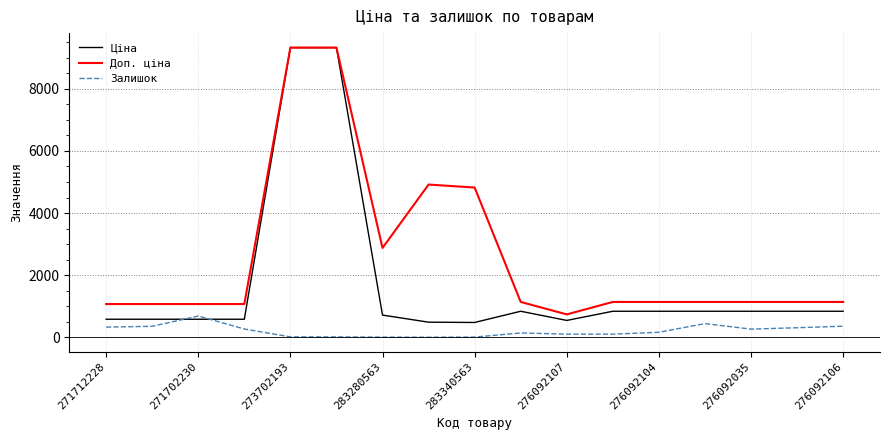

True or false: Залишок and Доп. ціна intersect in this chart.

False